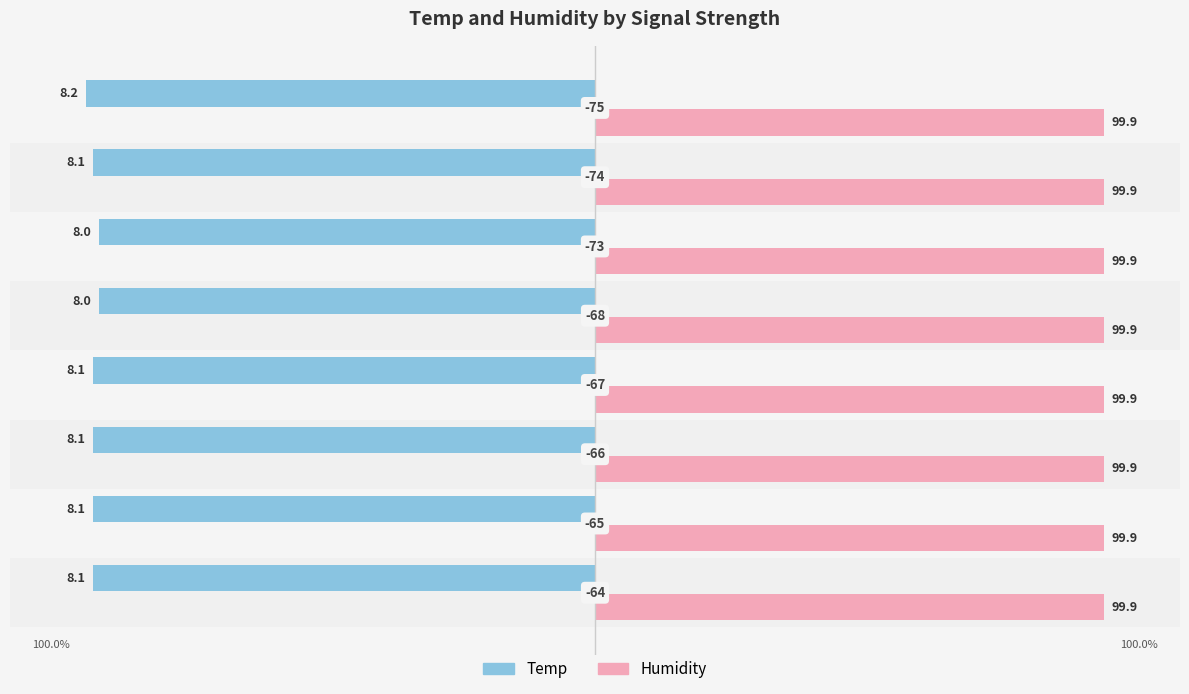

What are all the series names shown in the legend?

Temp, Humidity